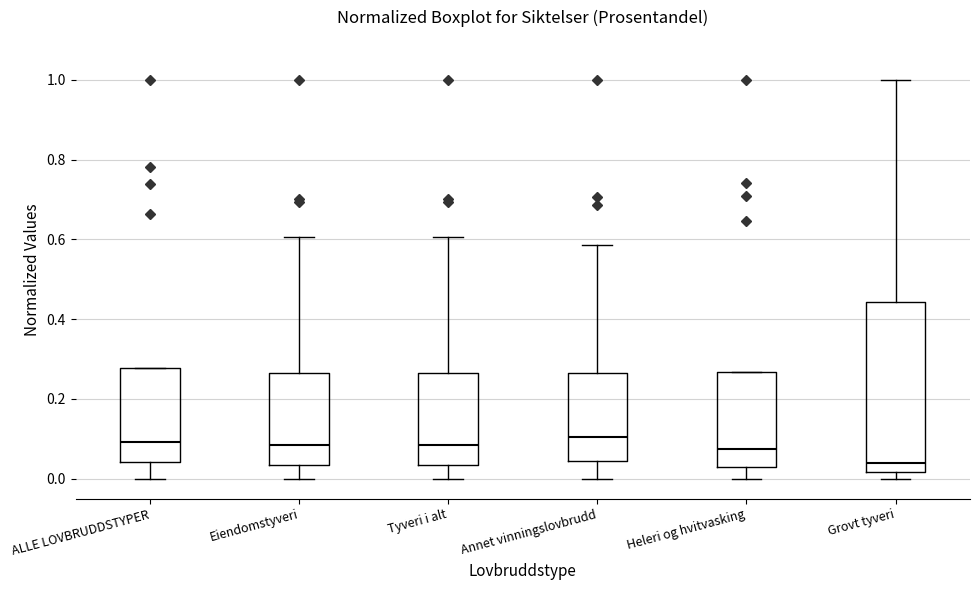

Comparing the boxes themselves (not the whiskers), which one is the tallest?

Grovt tyveri